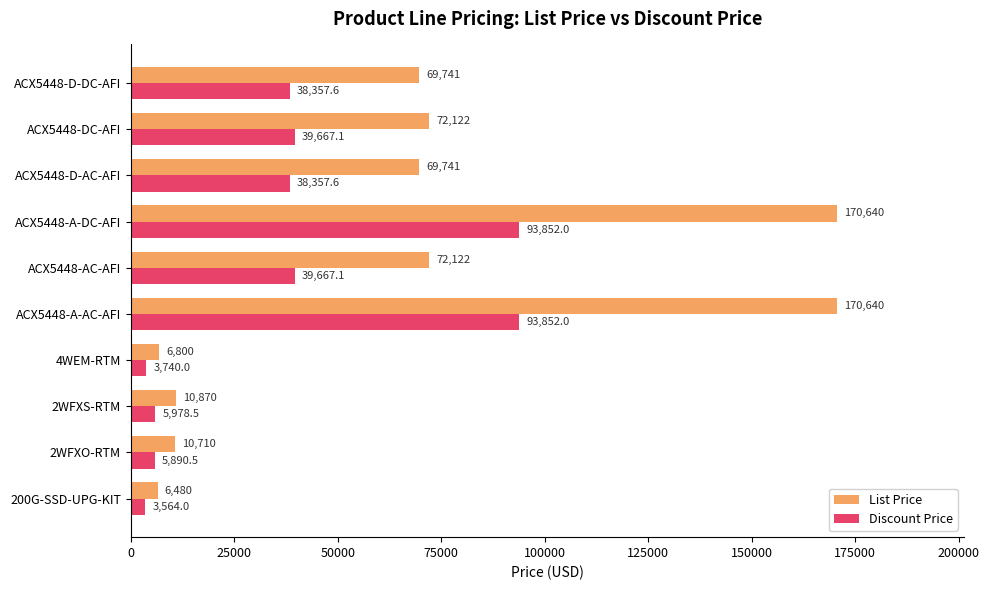

Is the value of Discount Price at ACX5448-DC-AFI greater than the value of List Price at ACX5448-AC-AFI?

No